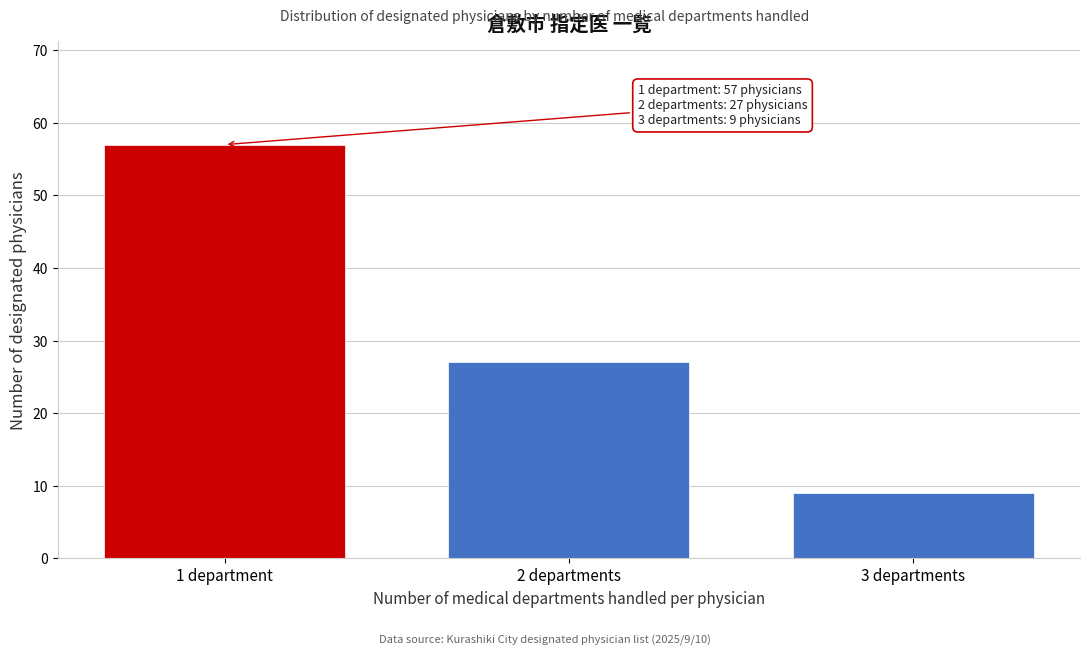

Reading left to right, extract all data points from this chart.

1 department=57	2 departments=27	3 departments=9